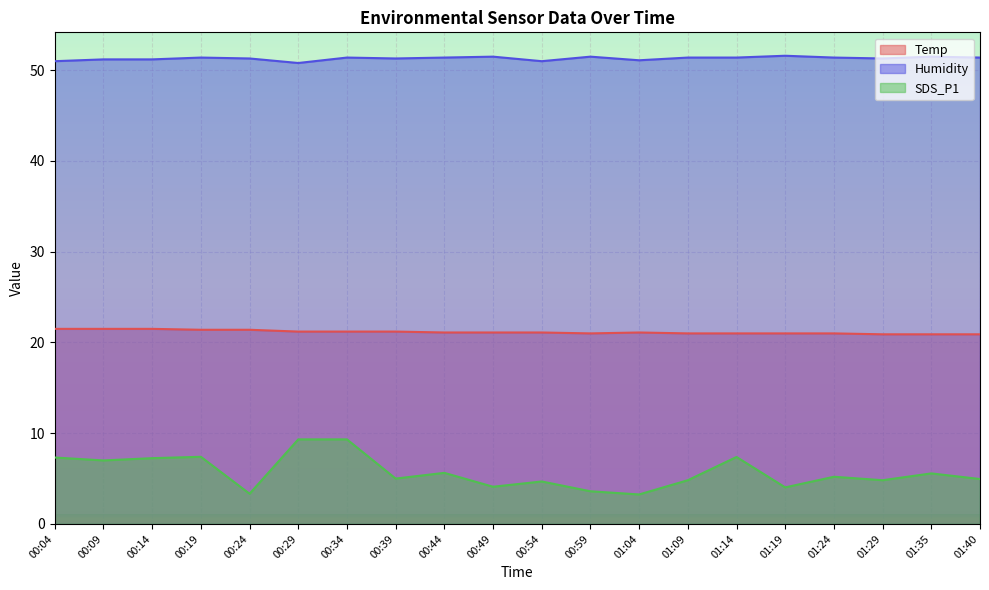

True or false: SDS_P1 and Humidity cross at least once.

False